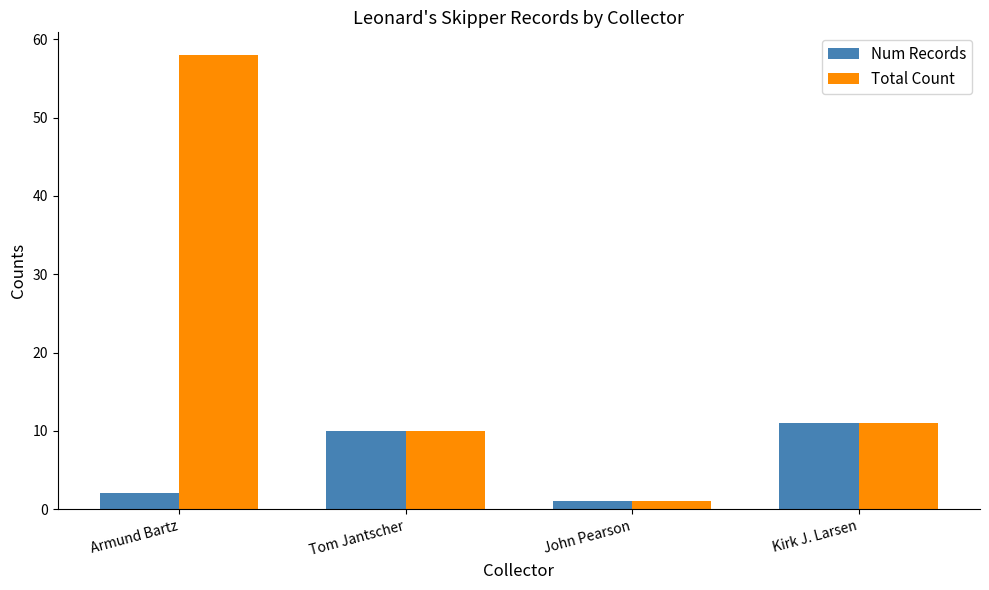

Does the chart contain stacked bars?

No